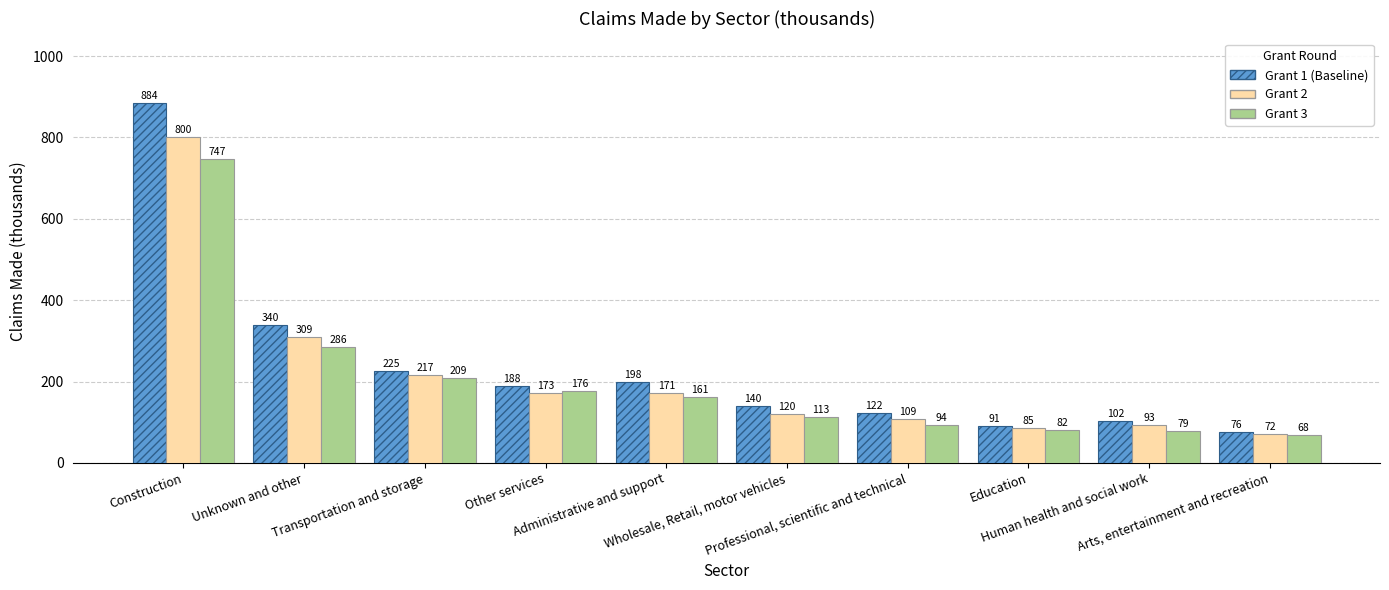

What is the minimum value shown in the chart?

68